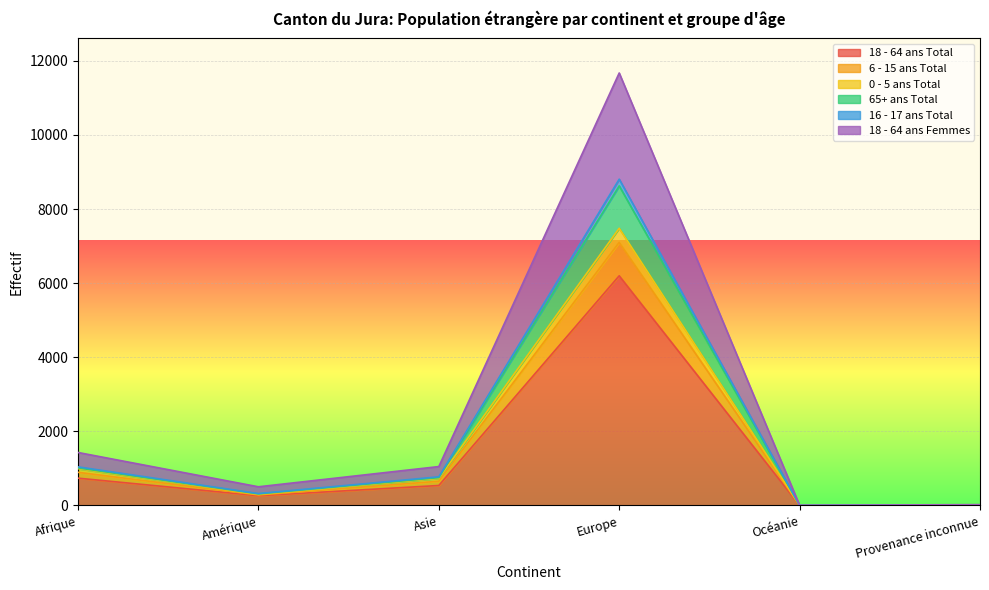

Where is the first local maximum for 16 - 17 ans Total?

Europe